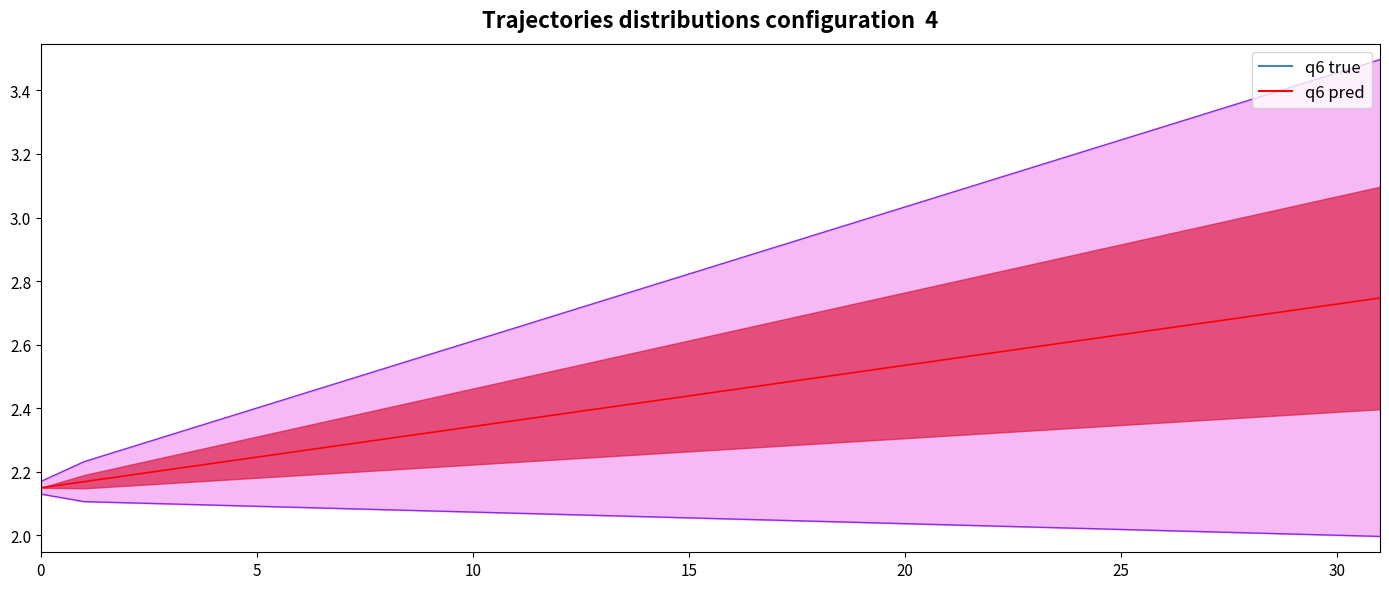

How many data points does each series have?

32